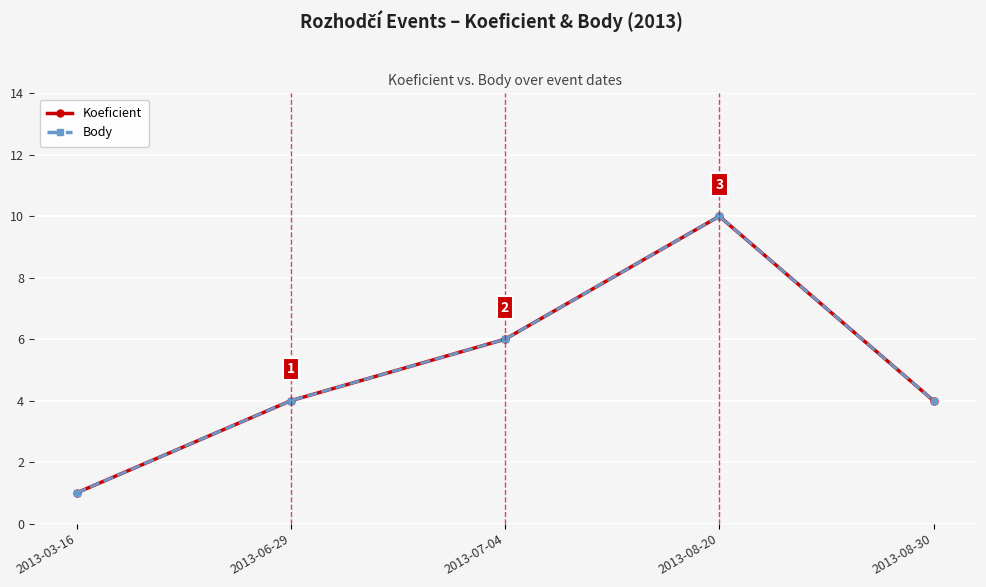

The value of Body at 2013-08-20 is 10. True or false?

True